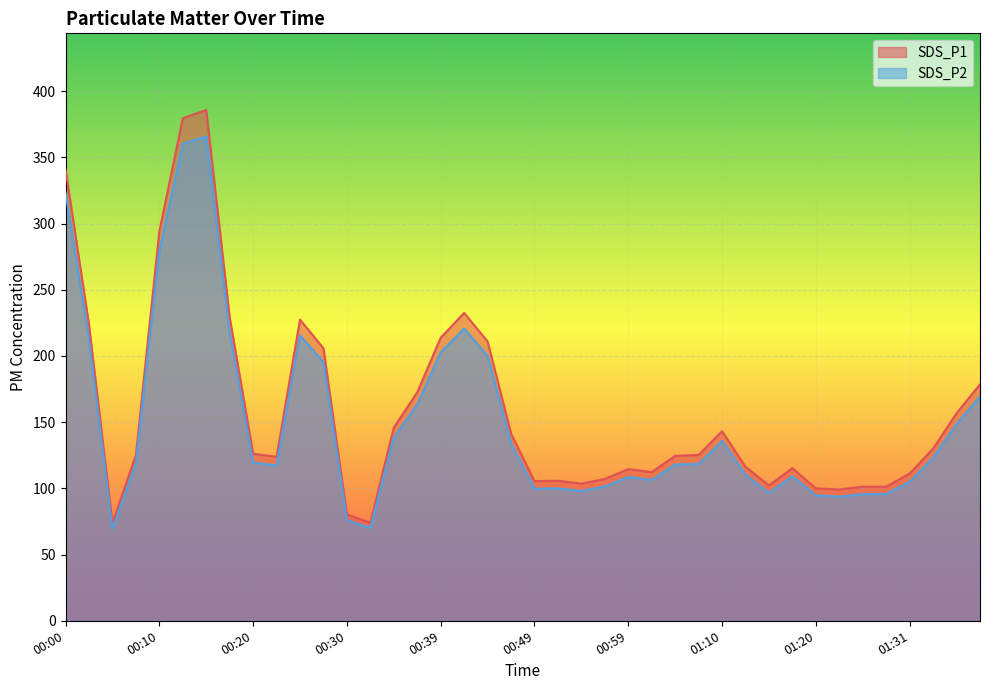

Reading right to left, what are all the values shown in this chart?

SDS_P1: 178.6	156.8	130.0	111.2	101.3	101.3	99.2	100.0	115.3	102.2	116.3	143.2	125.2	124.6	112.3	114.6	107.1	103.6	105.7	105.5	141.4	210.9	232.5	213.7	172.5	145.9	74.1	80.4	205.8	227.4	123.9	126.1	229.4	385.8	379.5	294.0	125.1	73.7	223.8	340.9
SDS_P2: 169.5	148.7	123.3	105.0	95.8	95.6	93.8	94.8	109.2	96.6	110.2	135.9	118.4	118.1	106.4	108.6	101.5	98.0	100.0	99.8	133.9	200.1	220.7	202.7	163.5	138.4	70.1	75.9	195.4	215.6	117.3	119.5	217.5	365.8	360.2	279.1	118.7	69.5	212.4	323.5